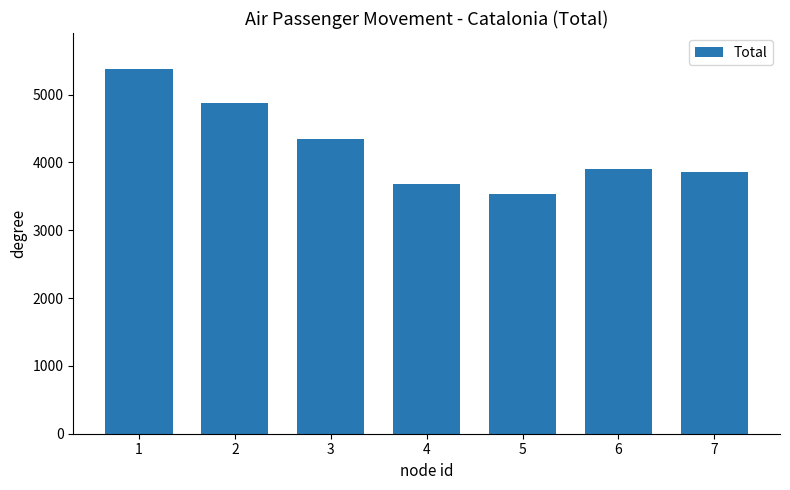

Does the chart contain any negative values?

No